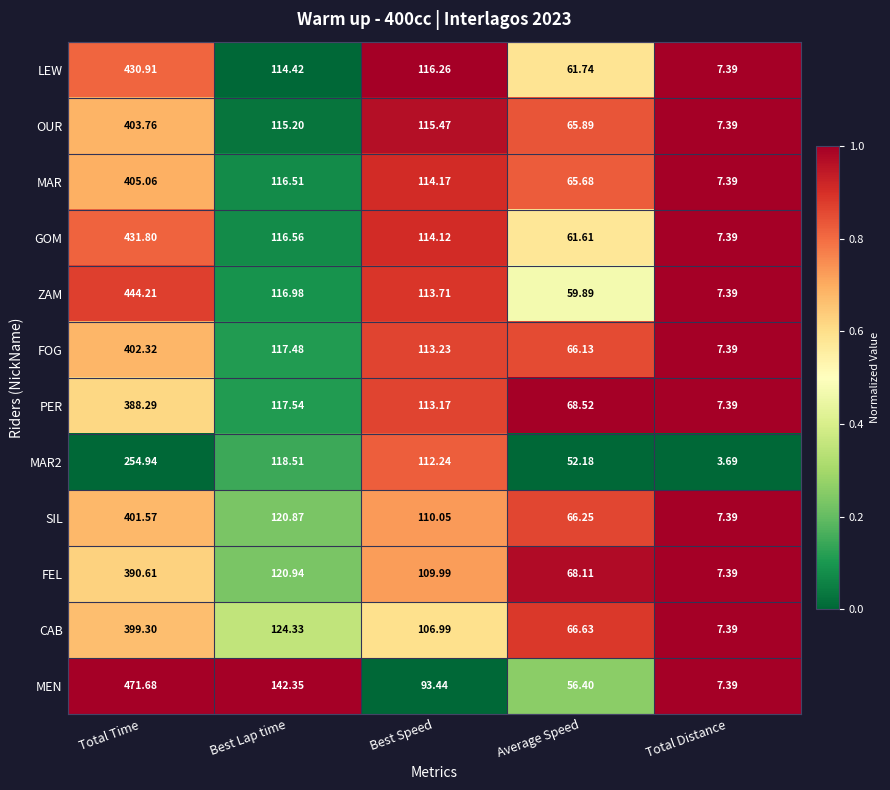

At which label does SIL reach its peak?

Total Time